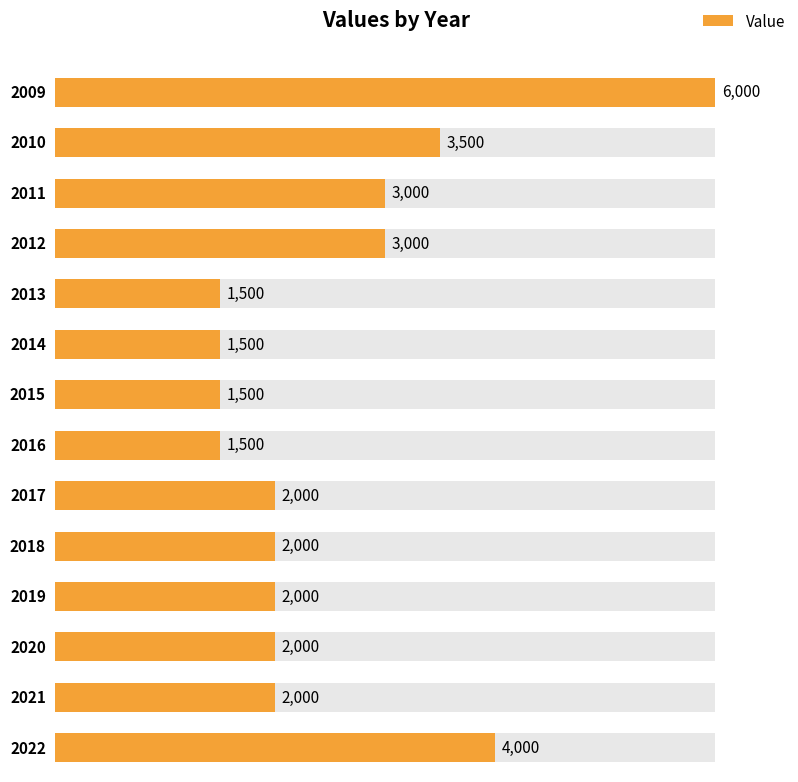

What is the difference between the maximum and minimum values?

4500